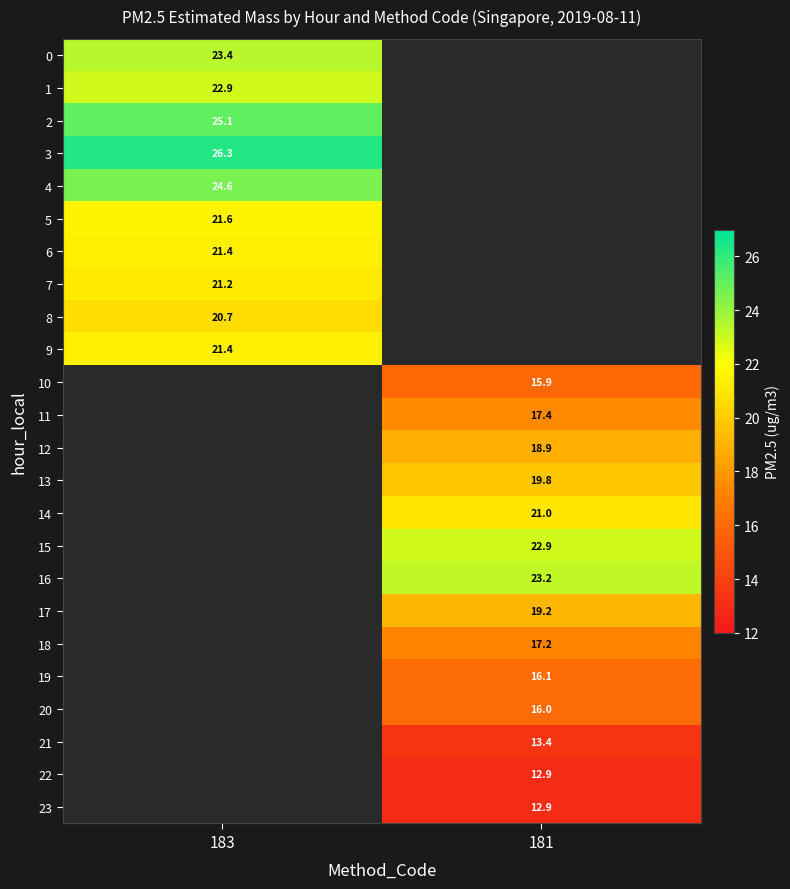

True or false: 0 has a value of 23.4 at 183.

True